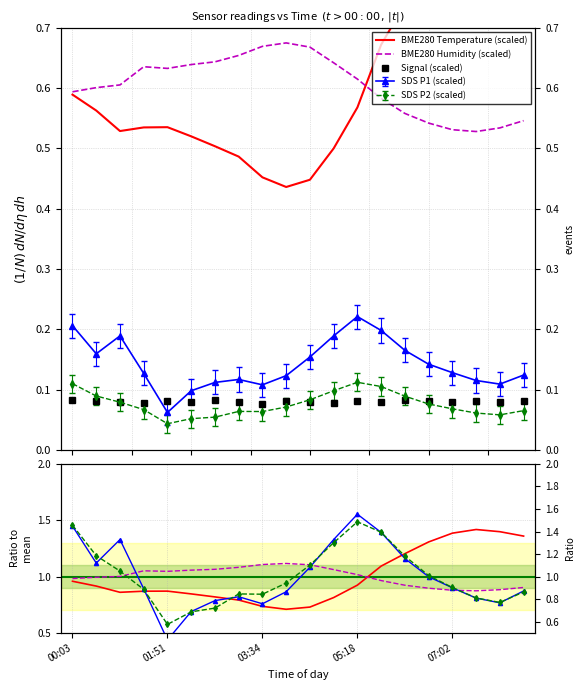

At which category does BME280_temperature reach its first local valley?

00:54